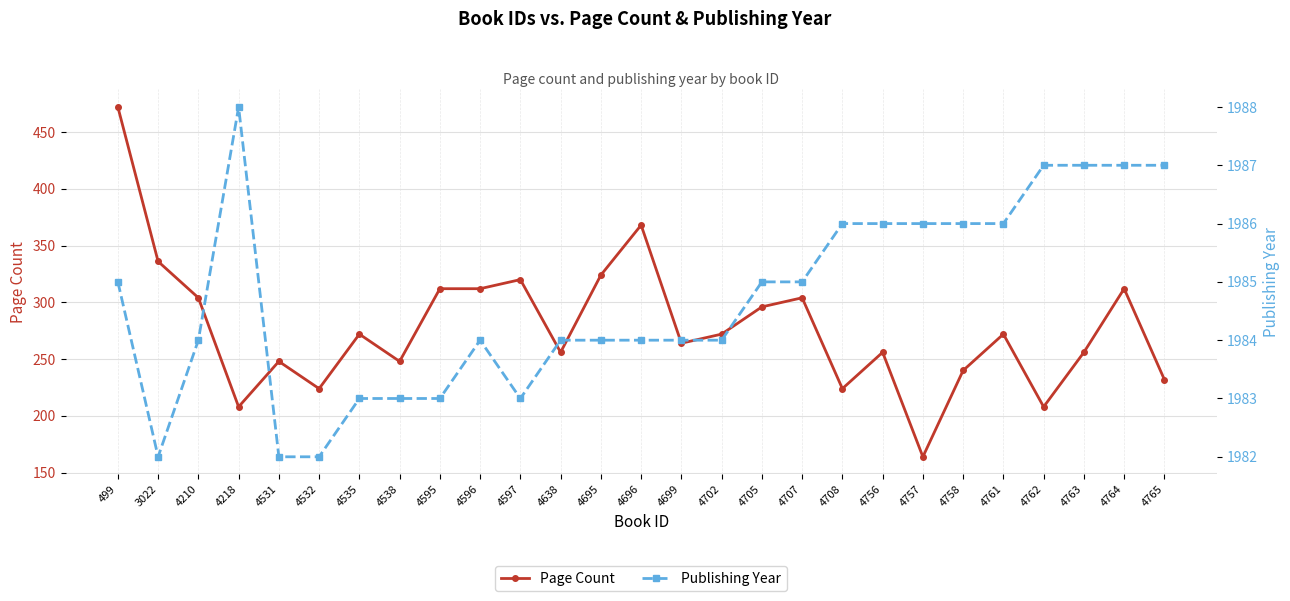

In Publishing Year, how many points are higher than both neighbors (excluding endpoints)?

2